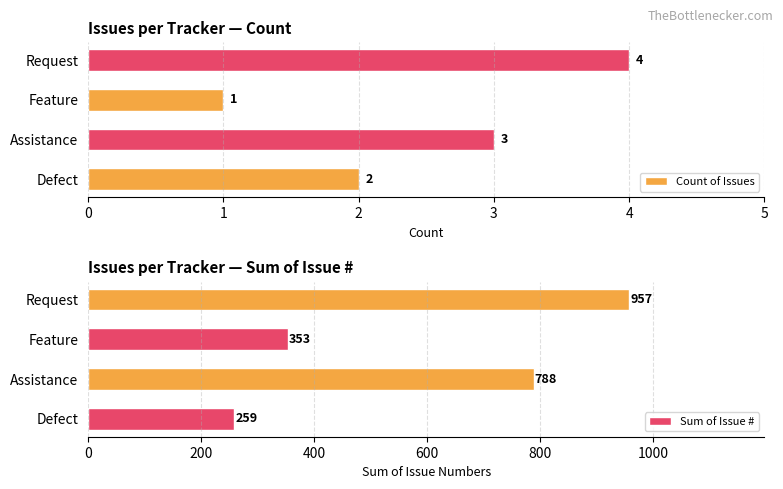

How many Count of Issues values are between 2 and 4?

3